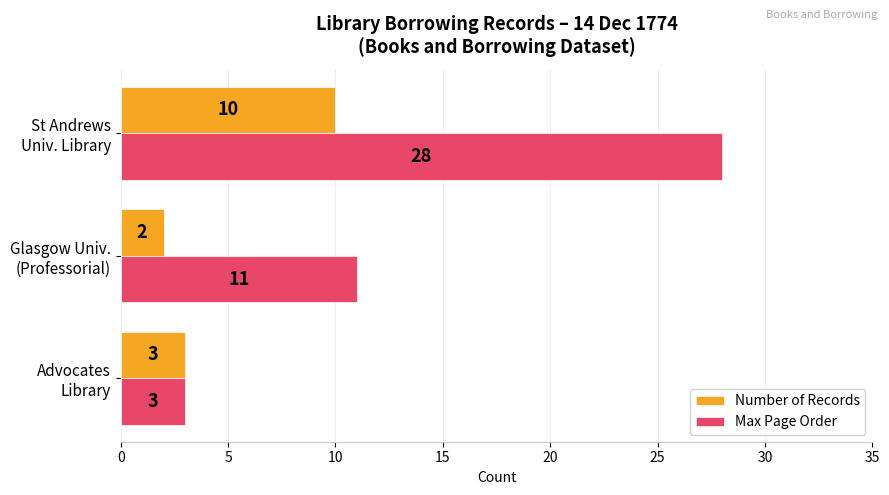

Which series has the largest total across all categories?

Max Page Order